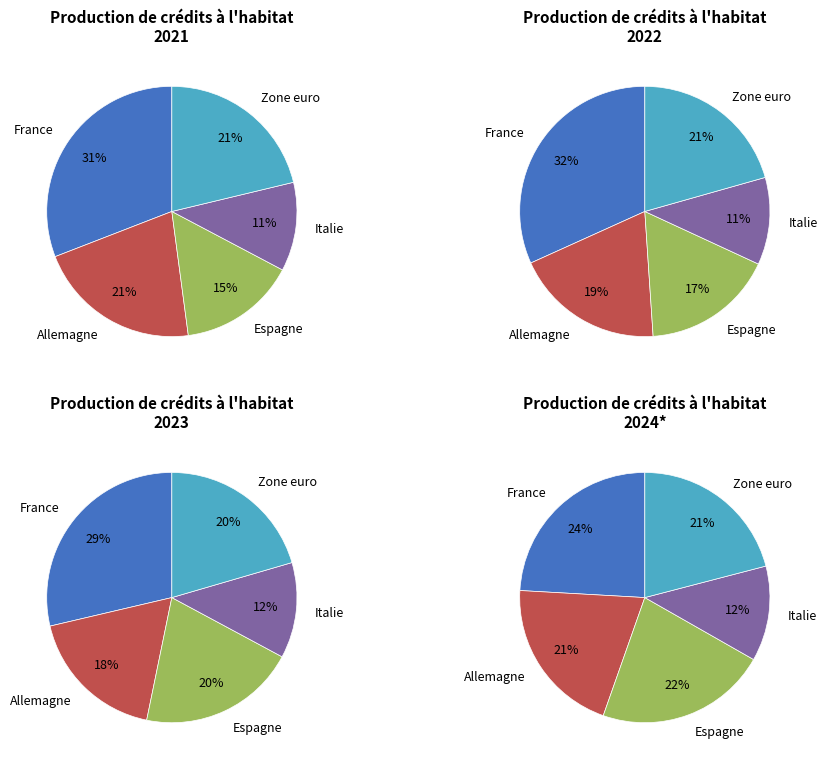

Count the number of slices in the pie.

5